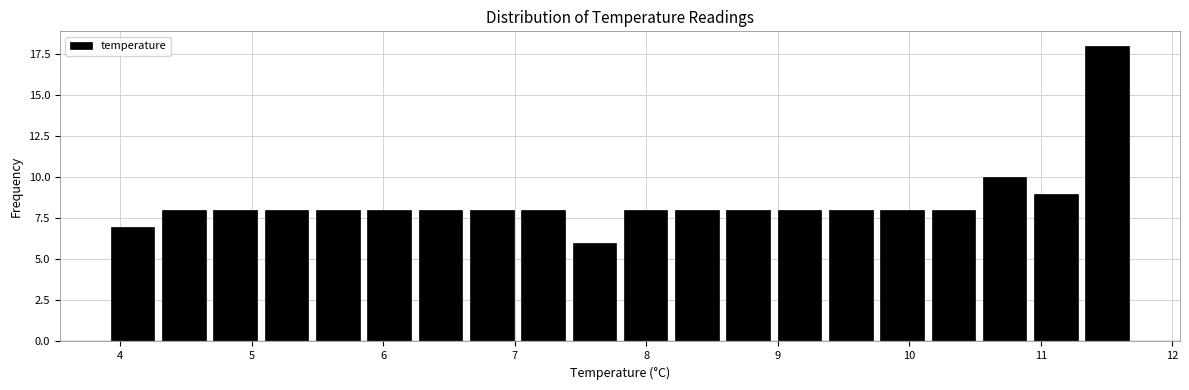

Read against the x-axis, roughly where is the centre of the tallest bar?

11.5